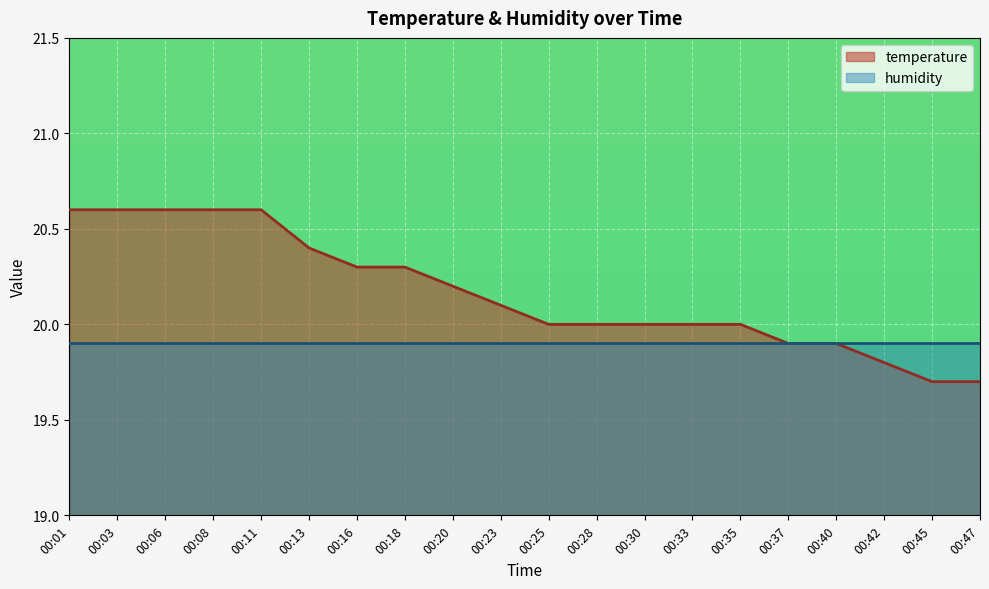

What is the ratio of the value at 00:35 to the value at 00:06?

1.0